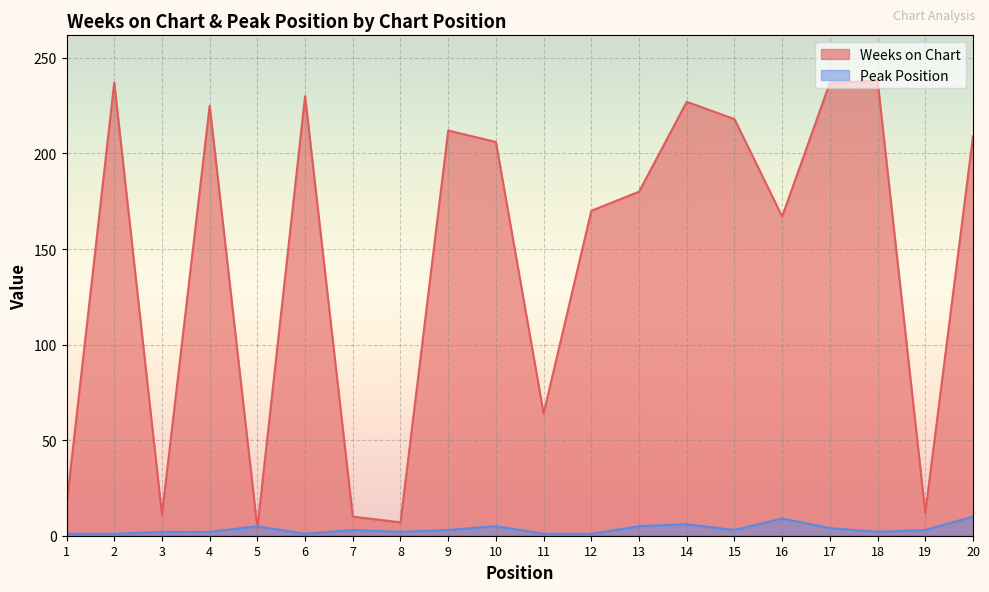

At which category does the chart reach its peak across all series?

18